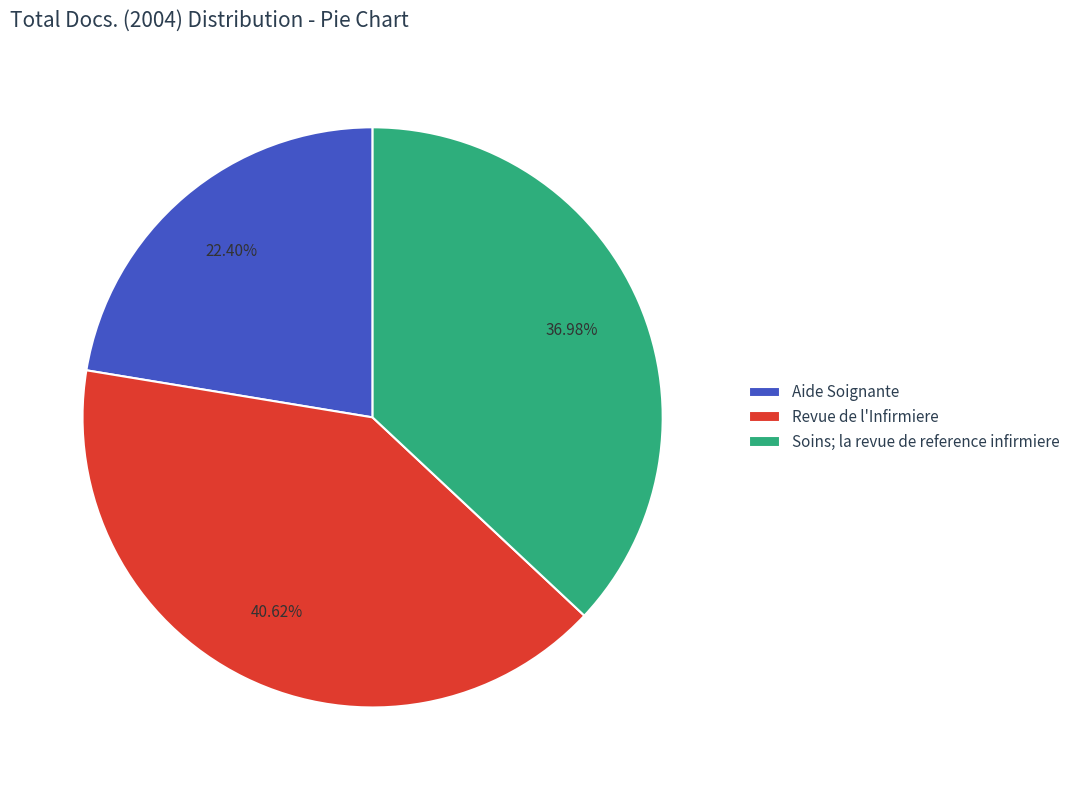

How many slices are in this pie chart?

3